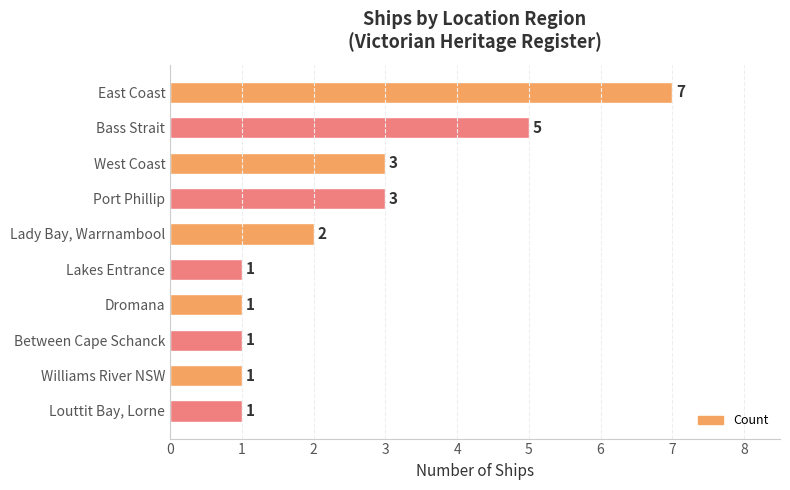

Is it true that the value at Louttit Bay, Lorne is 2?

False